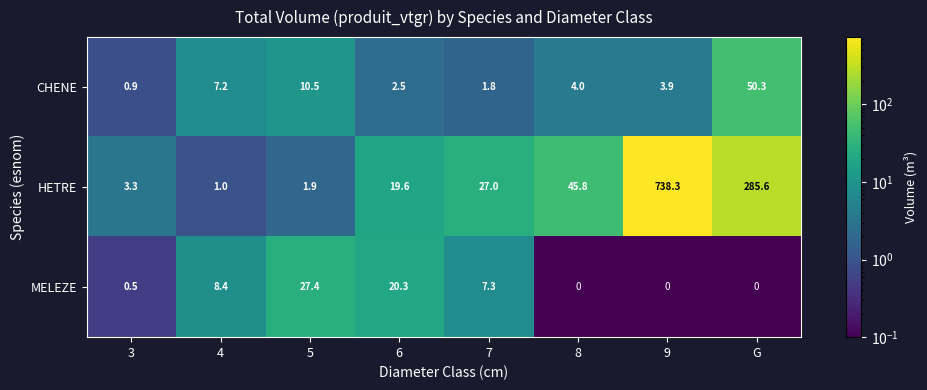

Between 8 and G, which series saw the biggest shift?

HETRE